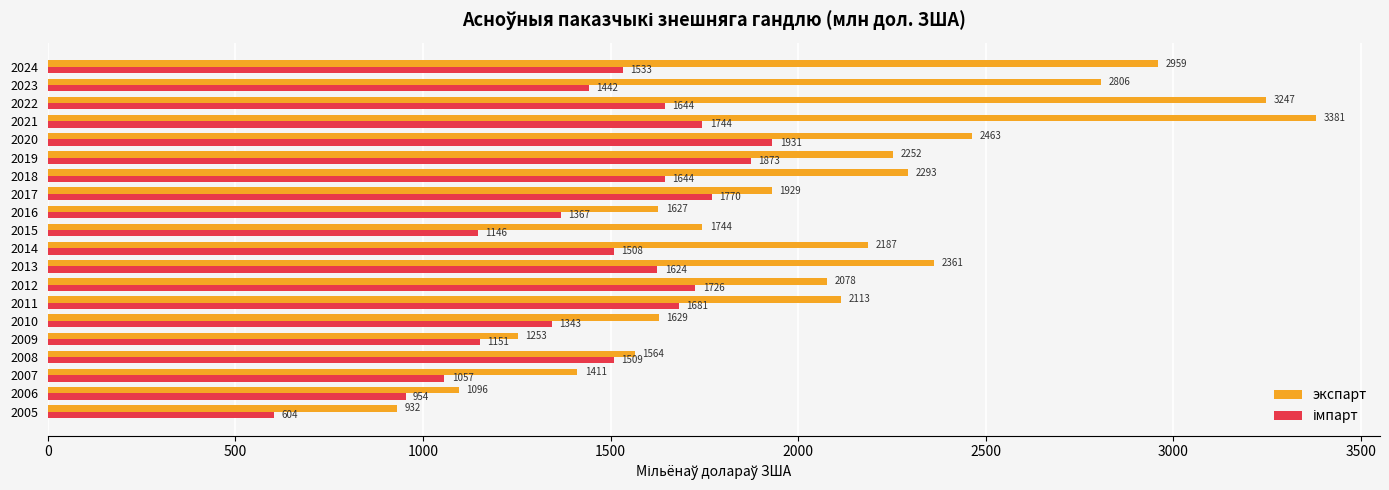

How many data points does each series have?

20